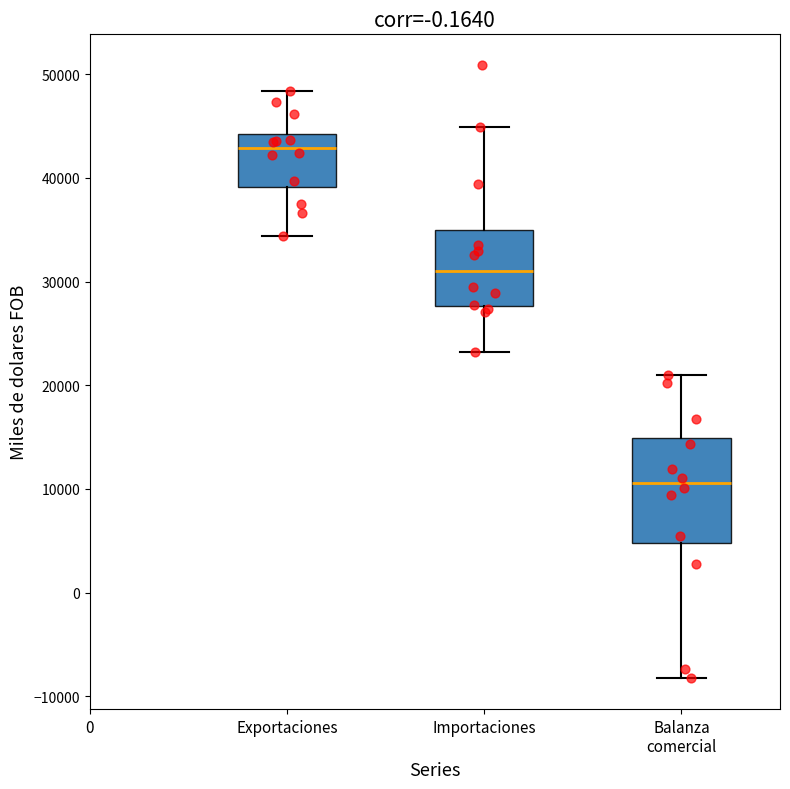

Where does the lower whisker of the box for Exportaciones end on the y-axis? The values are not printed on the chart, so give them approximately, as read against the axis.

34000